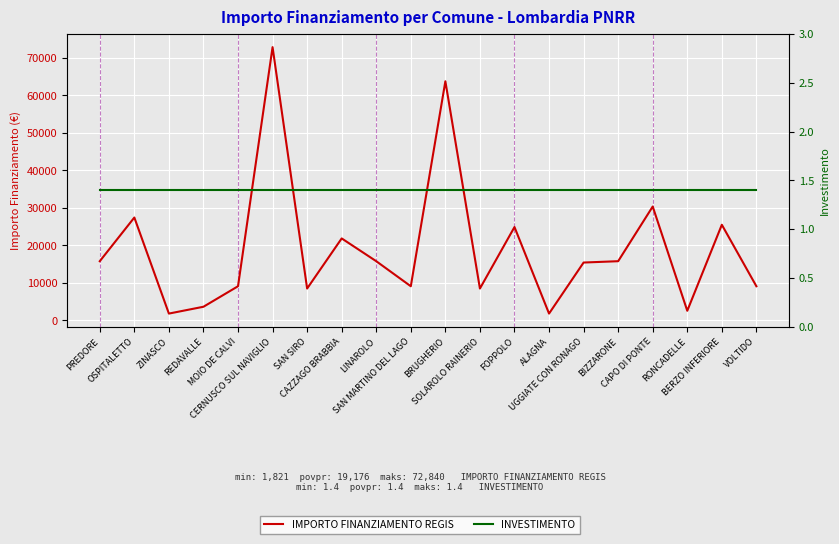

Reading right to left, transcribe all the data shown in this chart.

IMPORTO FINANZIAMENTO REGIS: 9105.0	25494.0	2571.0	30350.0	15782.0	15426.0	1821.0	24887.0	8498.0	63735.0	9105.0	15782.0	21852.0	8498.0	72840.0	9105.0	3642.0	1821.0	27424.0	15782.0
INVESTIMENTO: 1.4	1.4	1.4	1.4	1.4	1.4	1.4	1.4	1.4	1.4	1.4	1.4	1.4	1.4	1.4	1.4	1.4	1.4	1.4	1.4